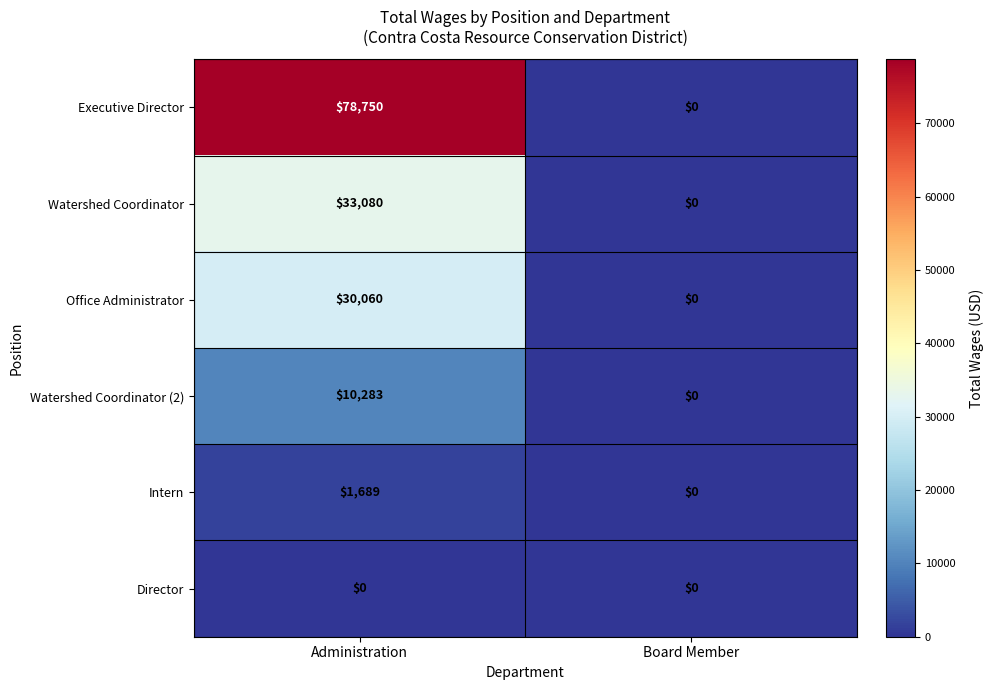

List the series in order of their peak value, lowest first.

Director, Intern, Watershed Coordinator (2), Office Administrator, Watershed Coordinator, Executive Director